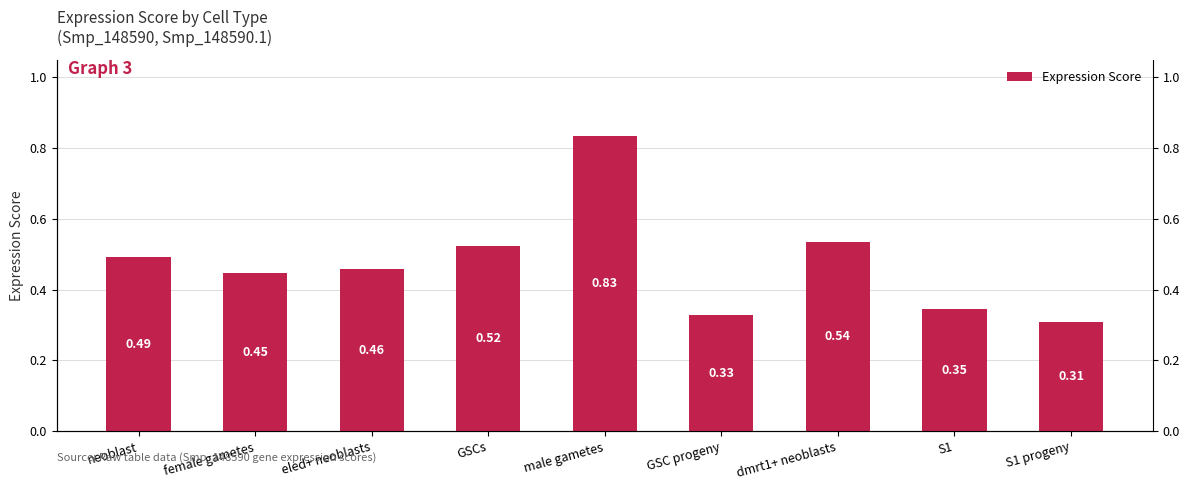

What is the value of the 4th bar from the left?

0.5